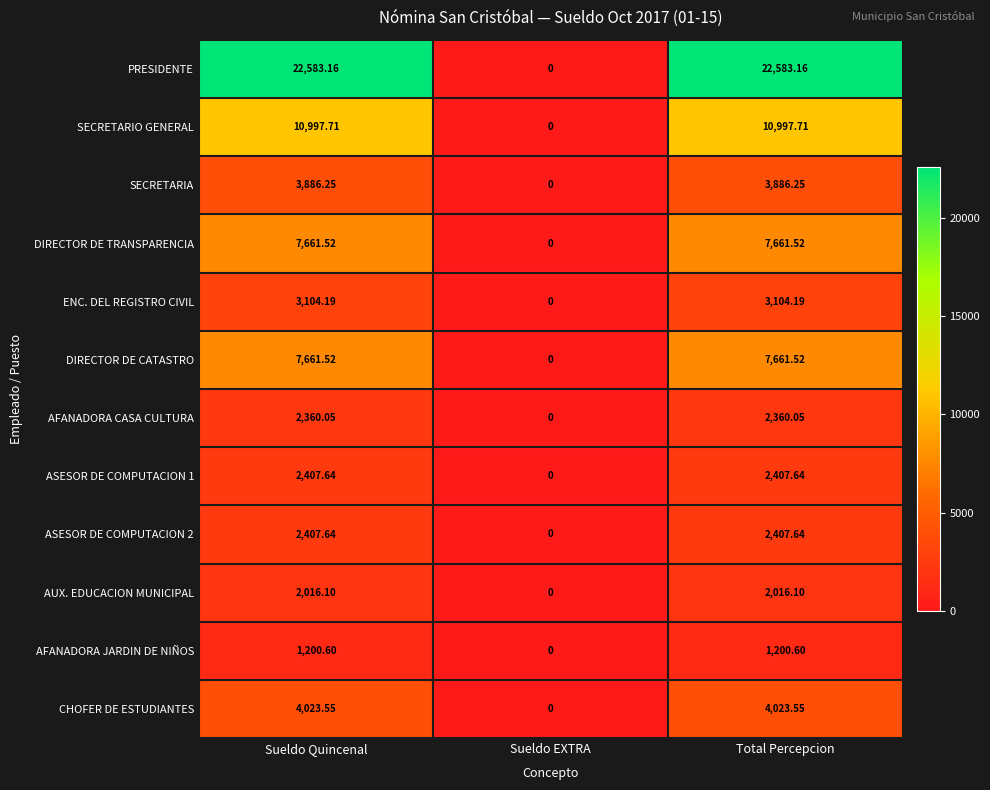

Which series has the largest total across all categories?

PRESIDENTE